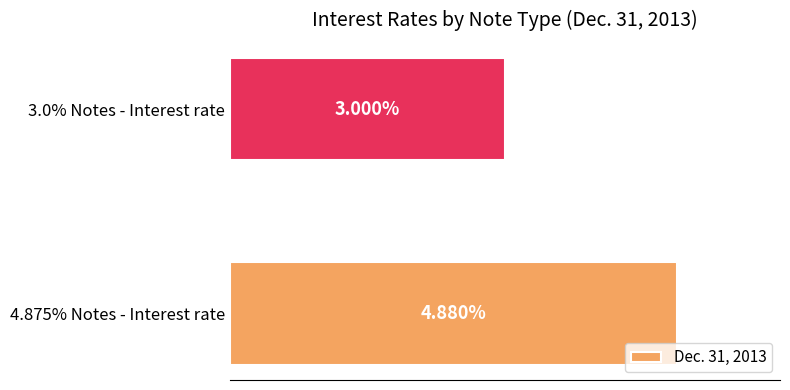

Does the chart contain any negative values?

No